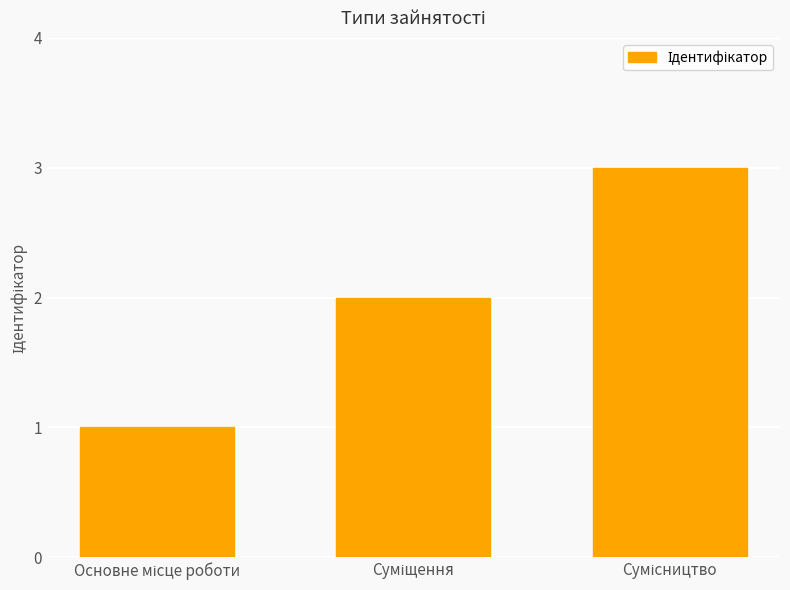

What is the greatest value displayed?

3